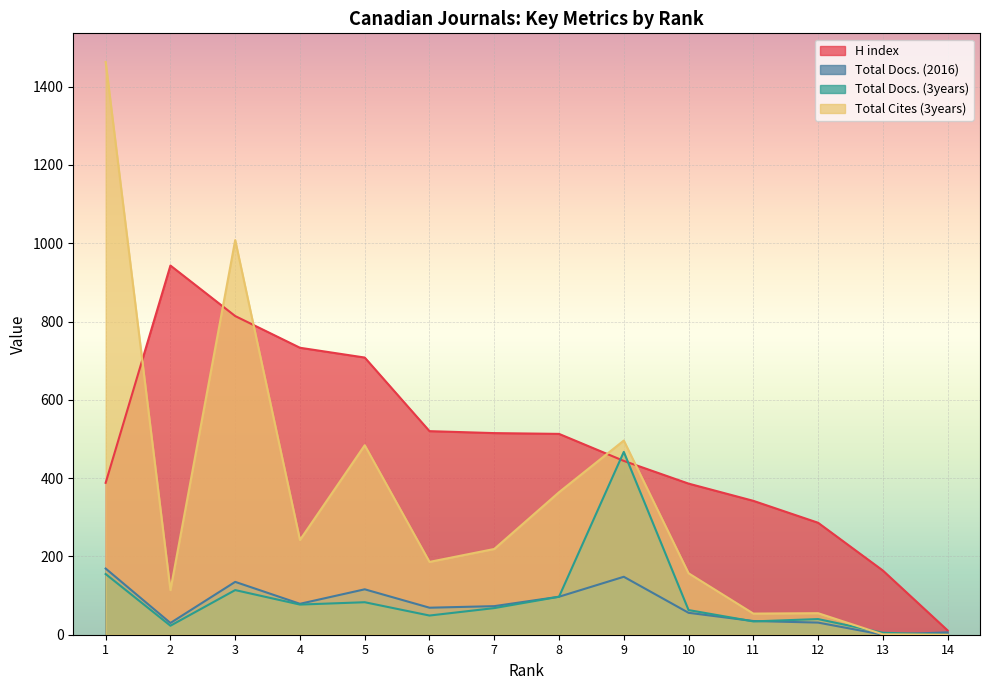

What is the value of the Total Cites (3years) point at the 13th from the left?

1